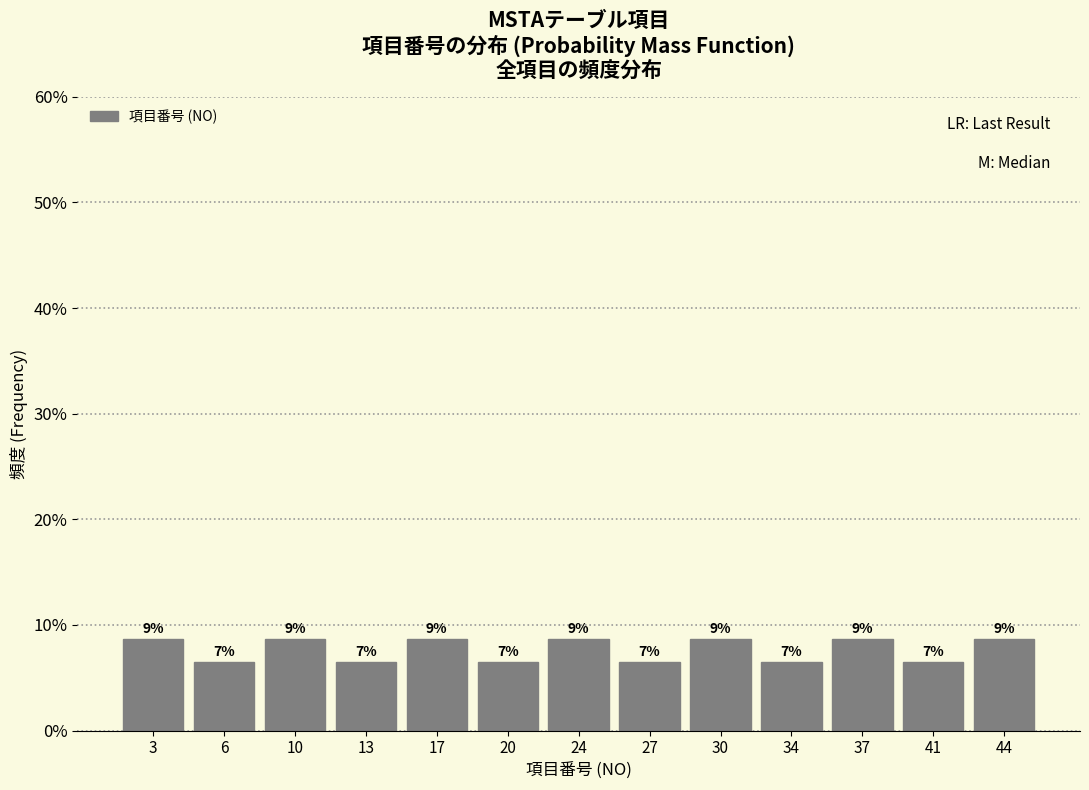

Are the bars horizontal?

No